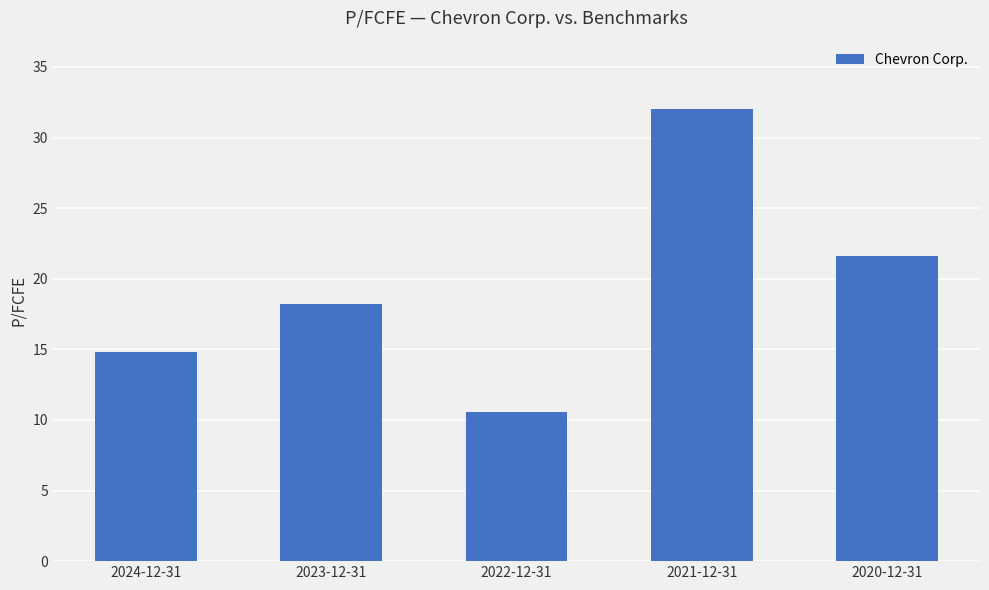

What is the difference between the values at 2023-12-31 and 2020-12-31?

3.4